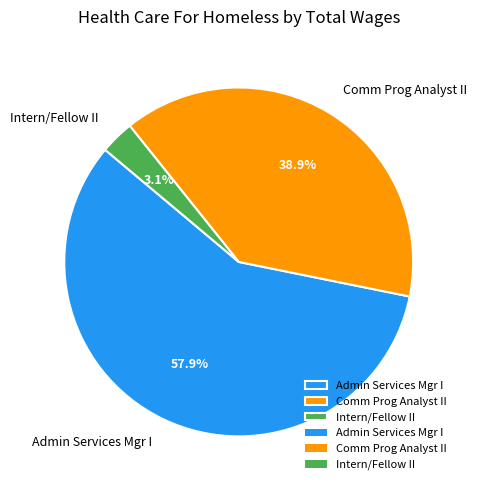

Count the number of slices in the pie.

3